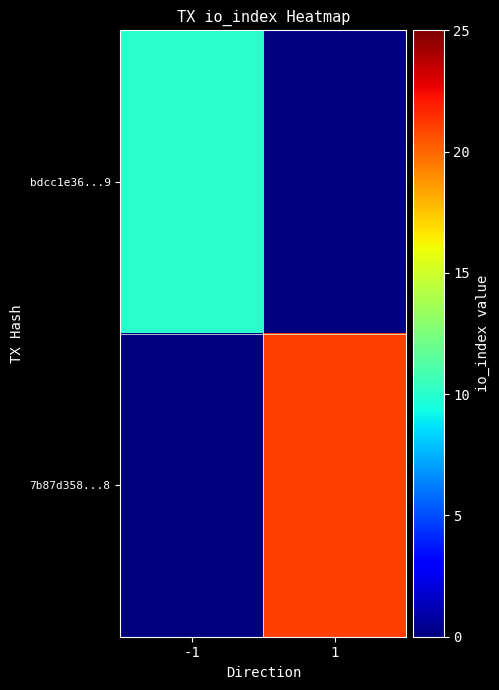

Reading left to right, list all the values displayed in this chart.

bdcc1e36...9: -1=10	1=0
7b87d358...8: -1=0	1=21